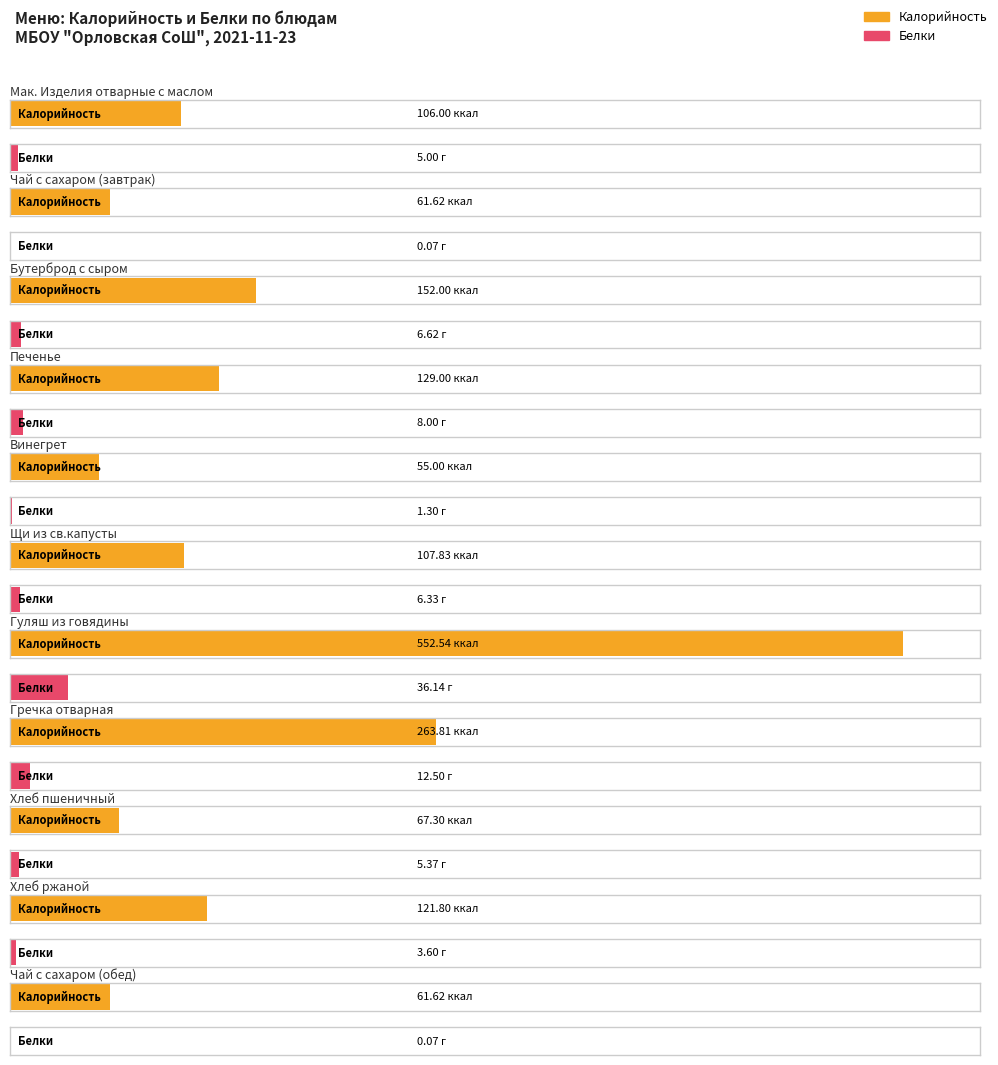

What is the minimum value shown in the chart?

0.1